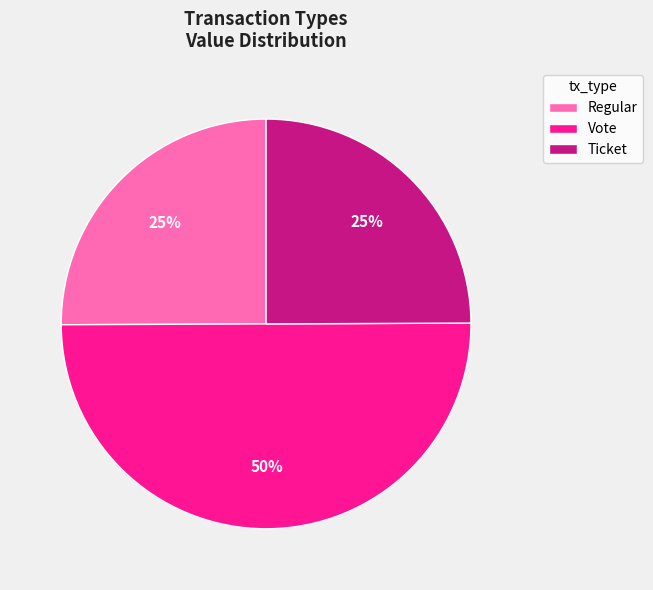

The Regular slice represents 16% of the pie. True or false?

False